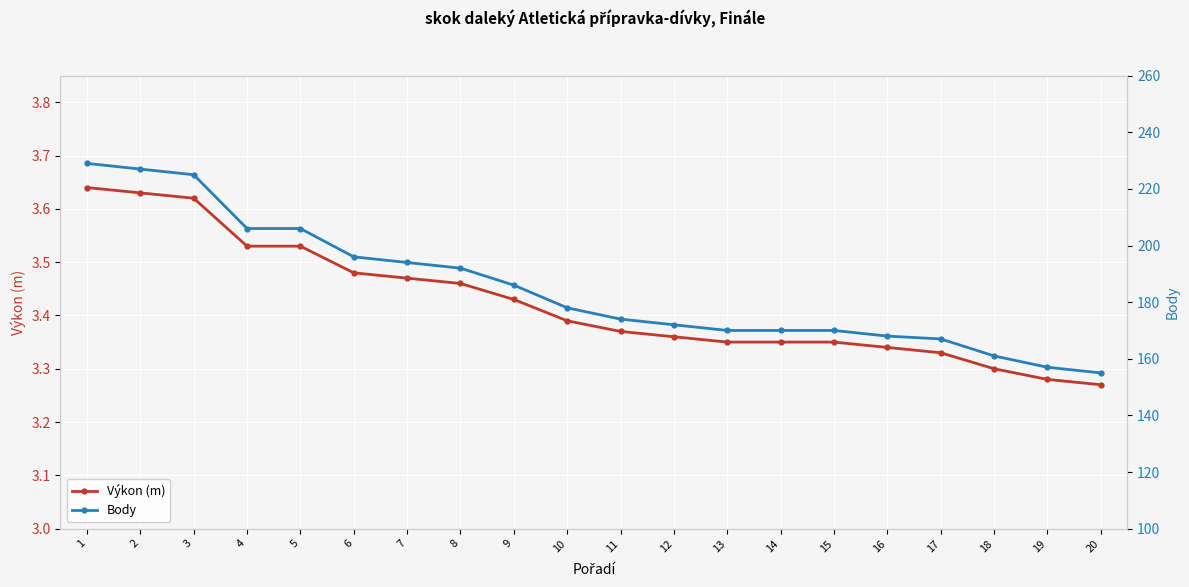

Reading right to left, transcribe all the data shown in this chart.

Výkon (m): 3.3	3.3	3.3	3.3	3.3	3.4	3.4	3.4	3.4	3.4	3.4	3.4	3.5	3.5	3.5	3.5	3.5	3.6	3.6	3.6
Body: 155.0	157.0	161.0	167.0	168.0	170.0	170.0	170.0	172.0	174.0	178.0	186.0	192.0	194.0	196.0	206.0	206.0	225.0	227.0	229.0